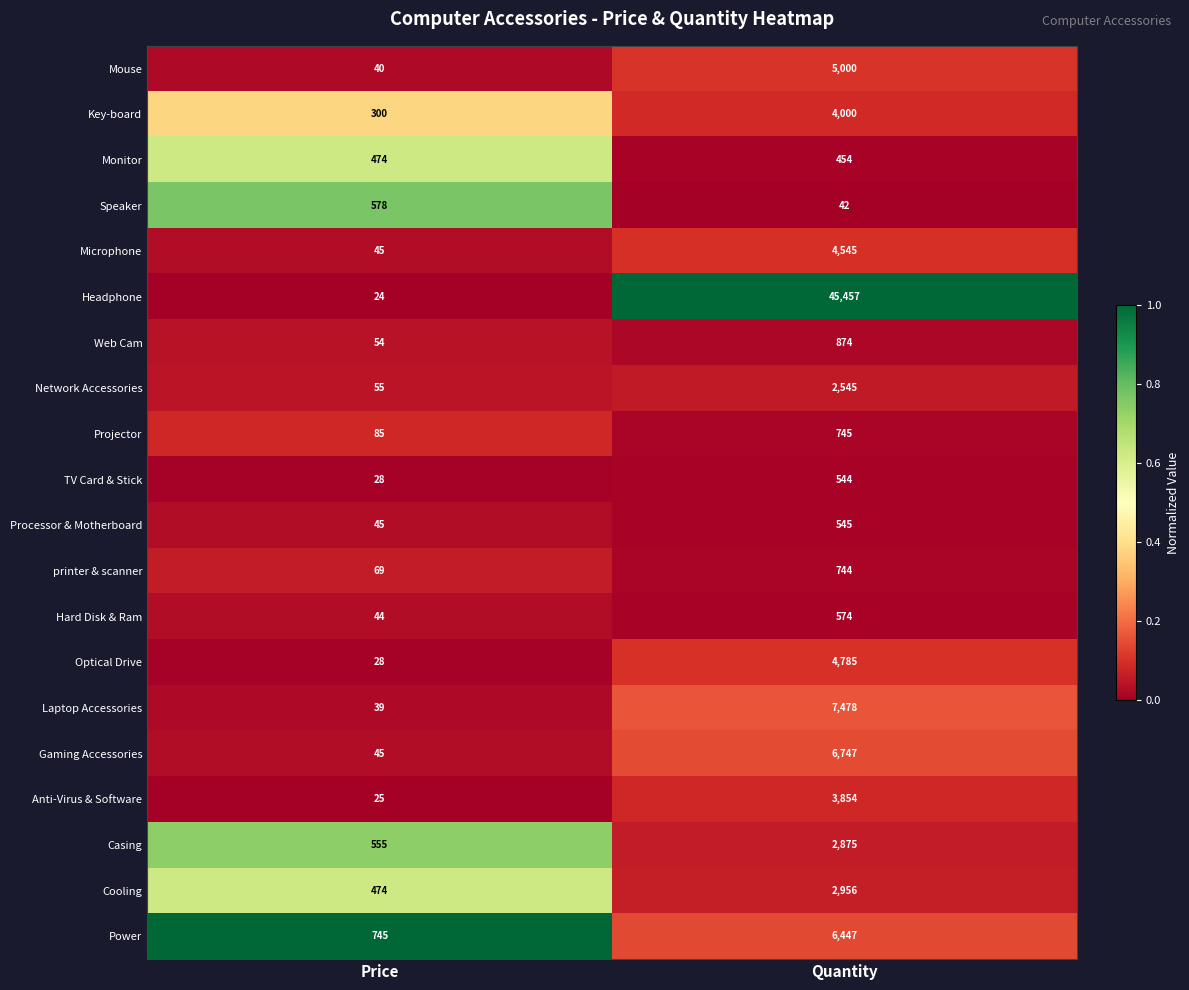

Which series has the largest total across all categories?

Headphone